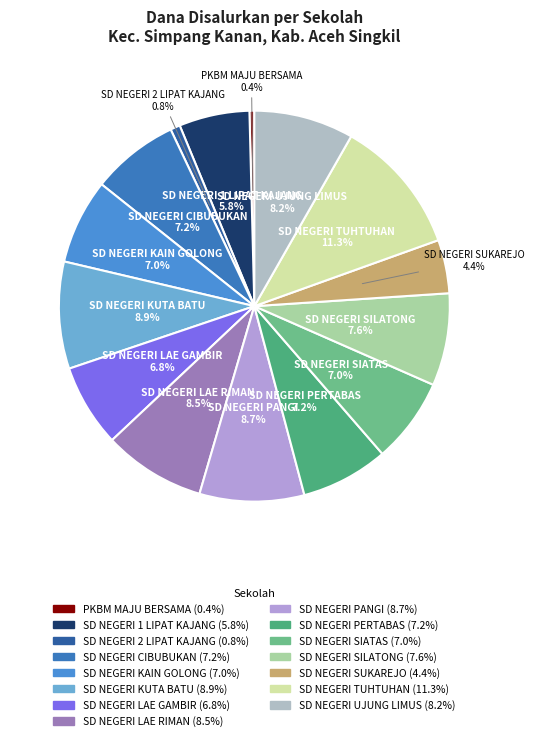

What portion of the pie excludes SD NEGERI SILATONG?

92.4%